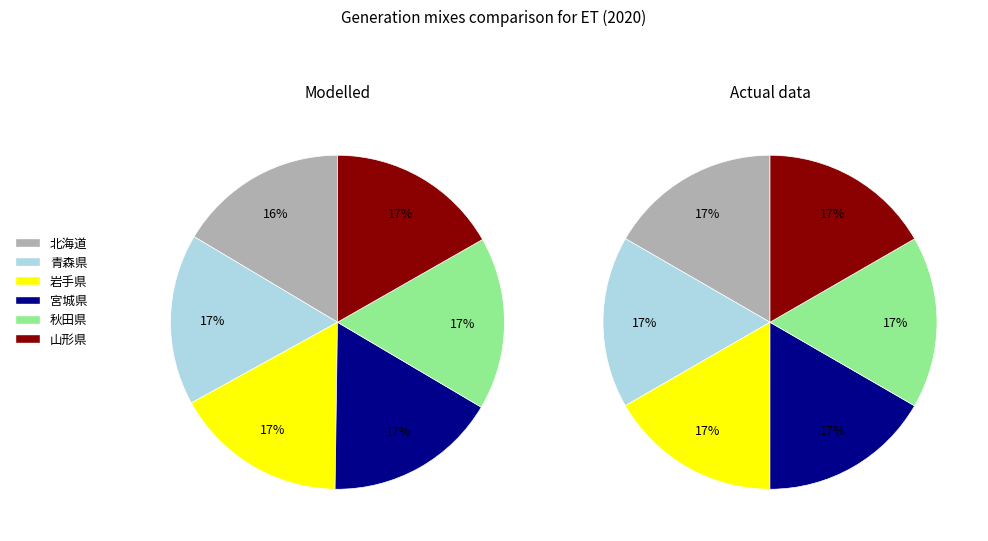

What percentage do 青森県 and 岩手県 together represent?

33.3%